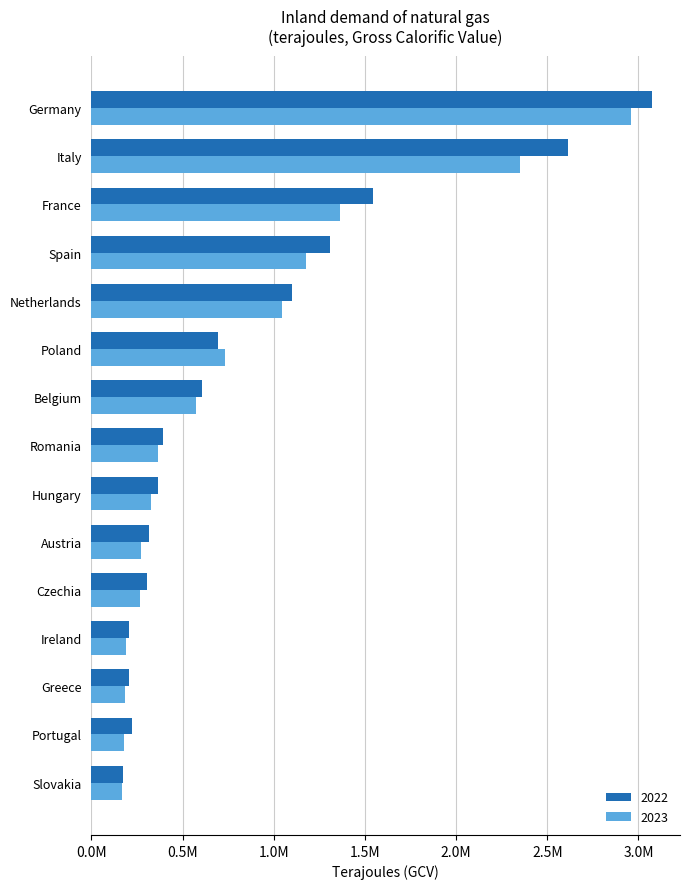

List the series in order of their peak value, lowest first.

2023, 2022